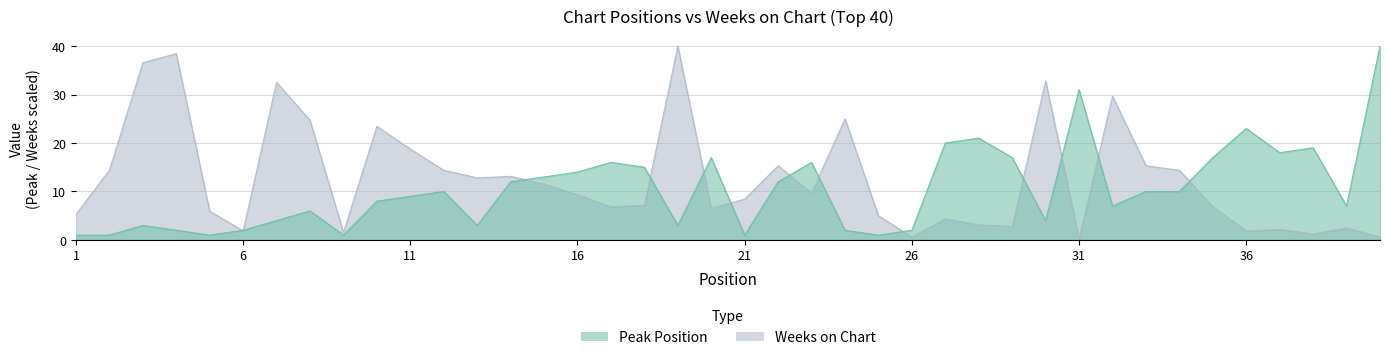

What is the difference between the highest and lowest values at 28?

17.9